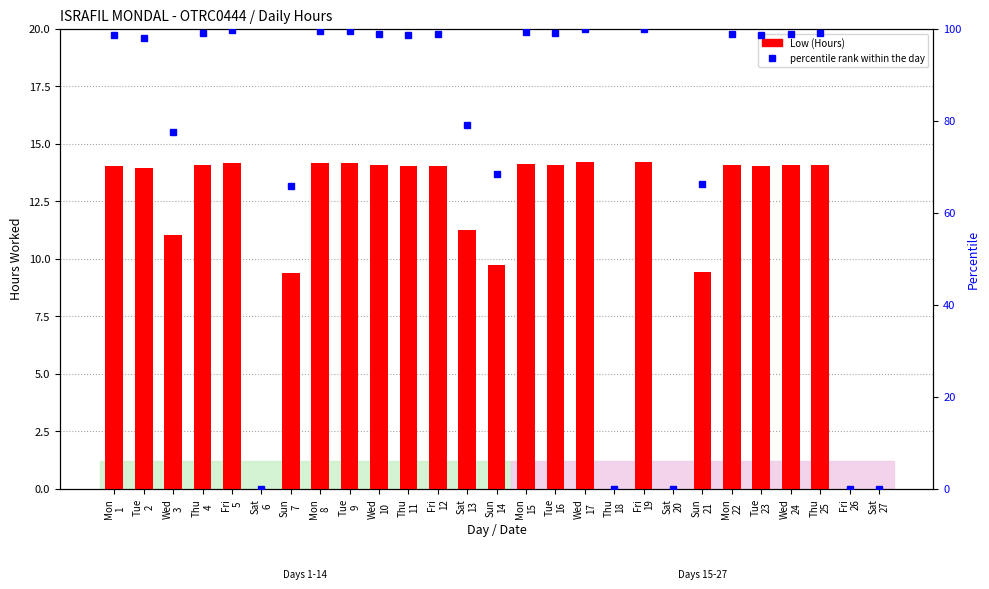

Rank the series at Tue
16 from lowest to highest value.

Low (Hours), percentile rank